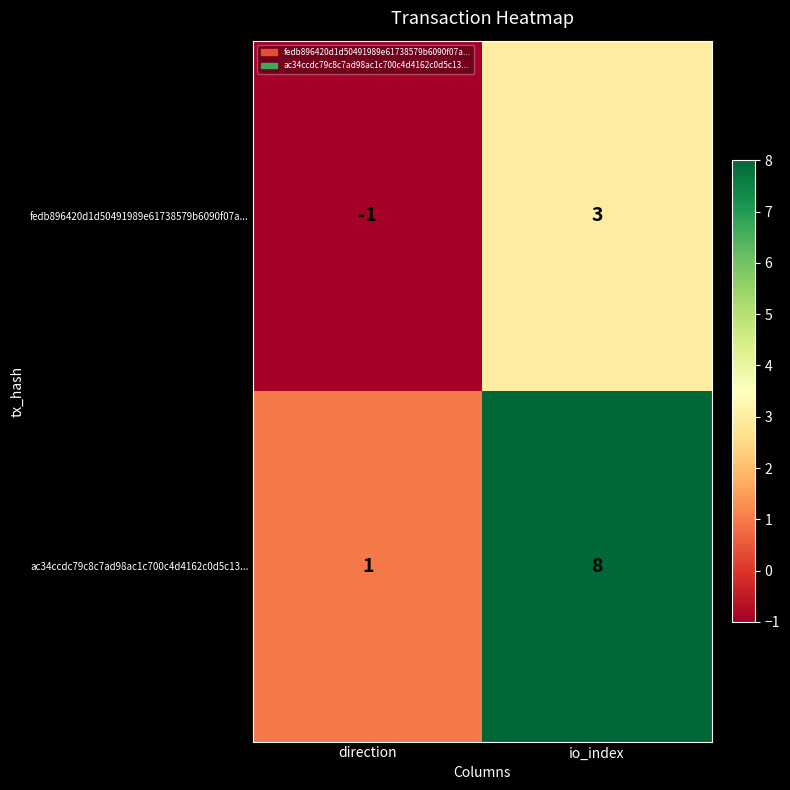

What is the greatest value displayed?

8